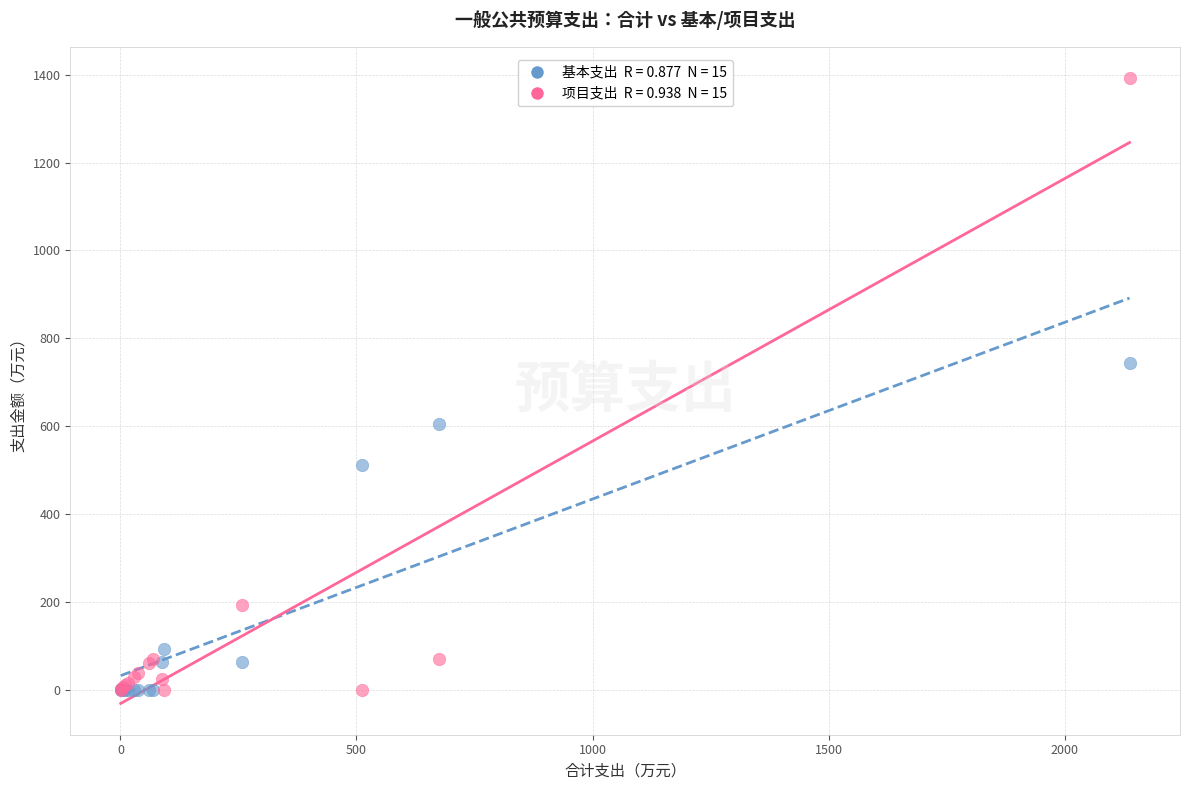

Across all series, what Y value is closest to 696?

744.3